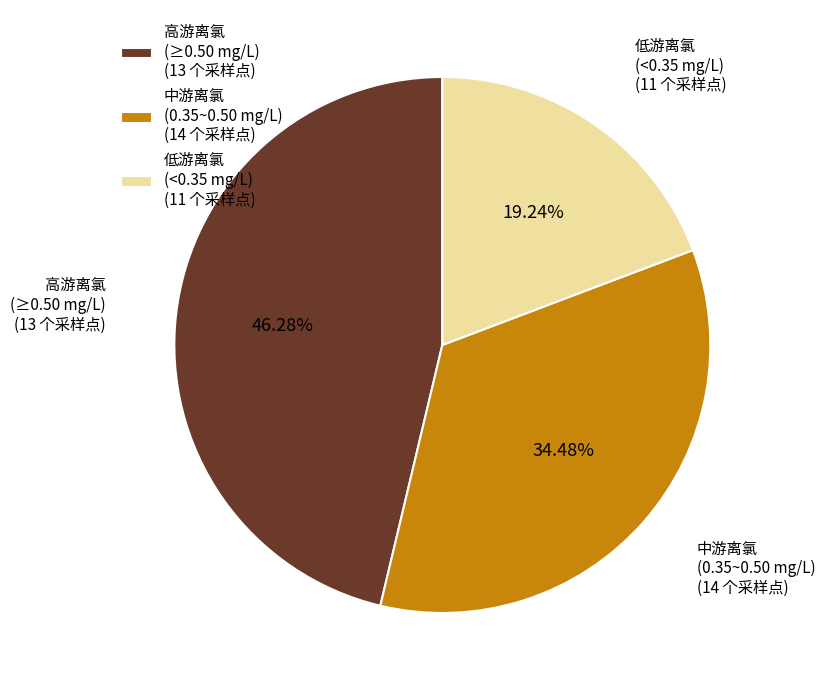

Rank the categories by value from lowest to highest.

低游离氯 (<0.35 mg/L) (11 个采样点), 中游离氯 (0.35~0.50 mg/L) (14 个采样点), 高游离氯 (≥0.50 mg/L) (13 个采样点)